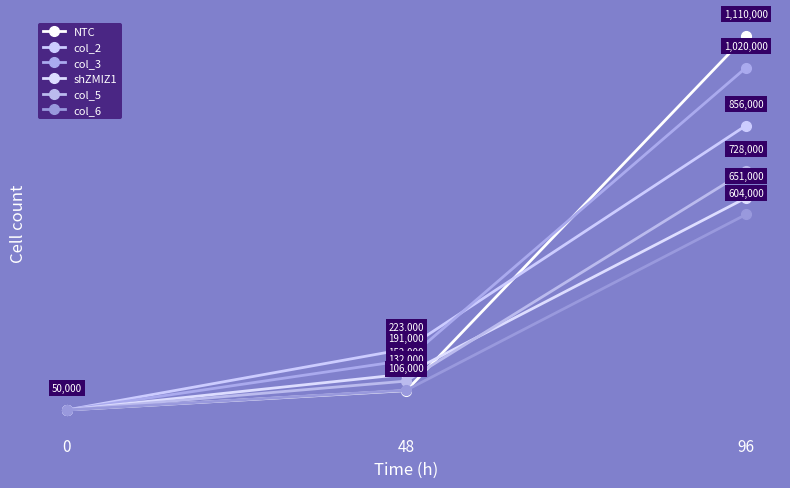

Is the value of col_3 at 0 greater than the value of col_5 at 48?

No